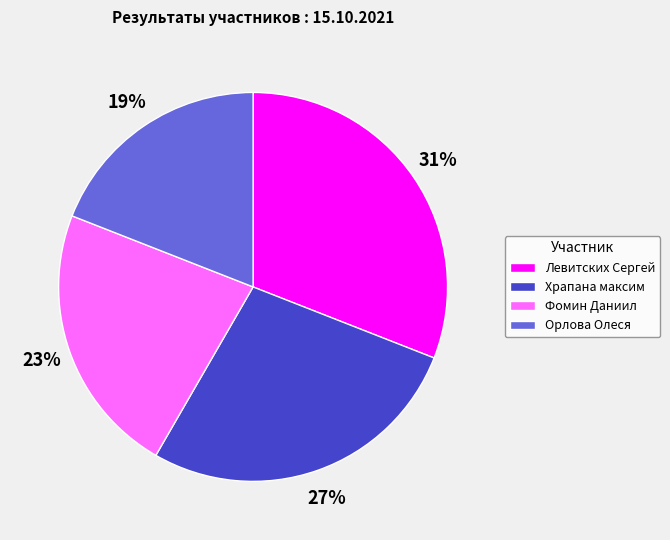

Count the number of slices in the pie.

4